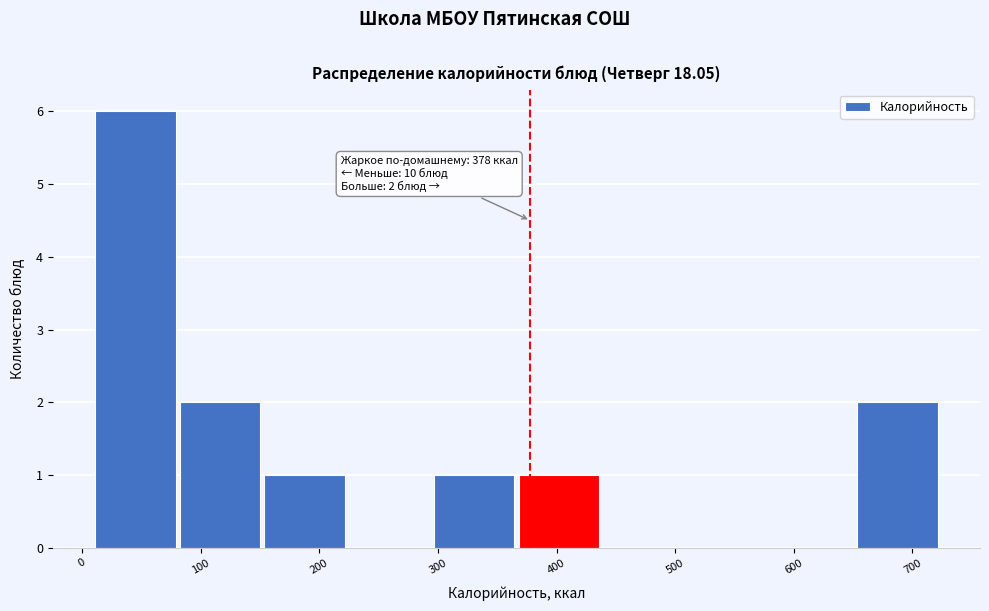

Which range on the x-axis has the tallest bar?

10 to 80